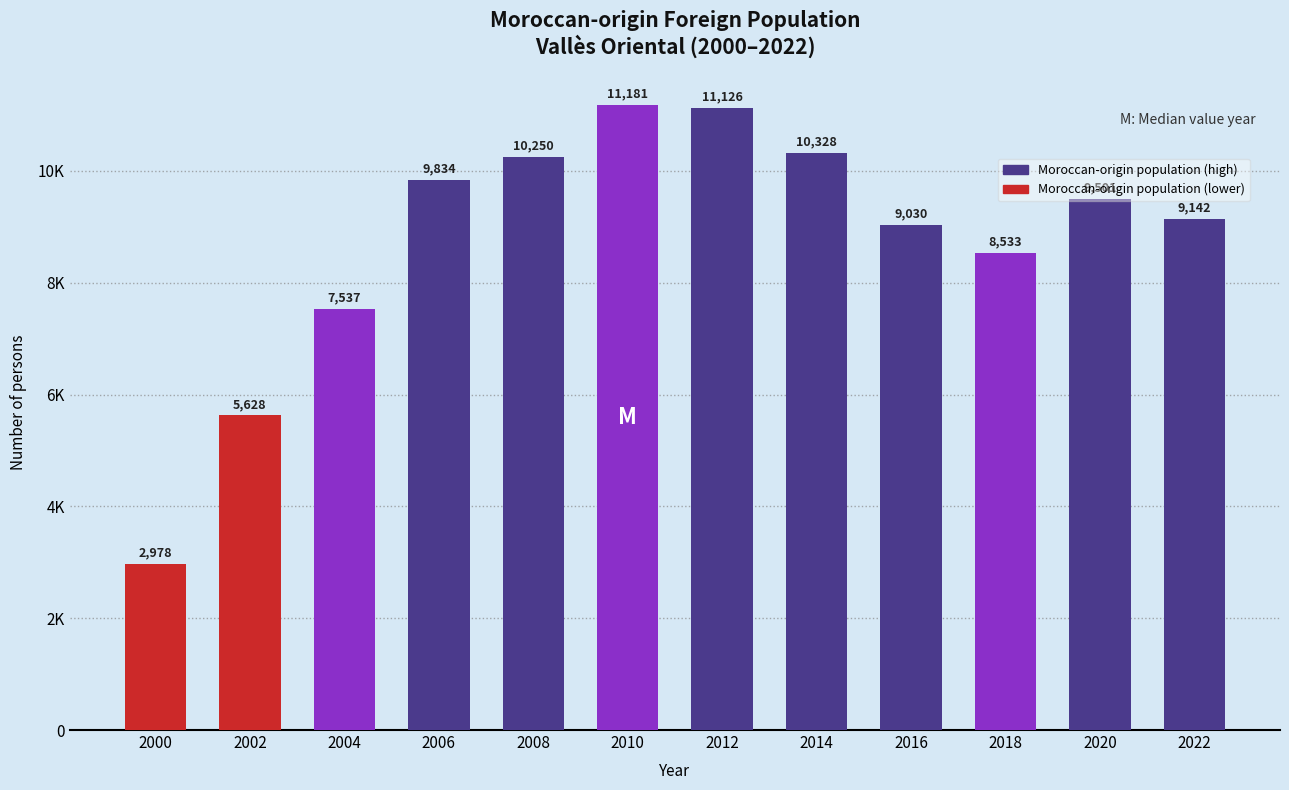

What is the change in value from 2000 to 2014?

+7350